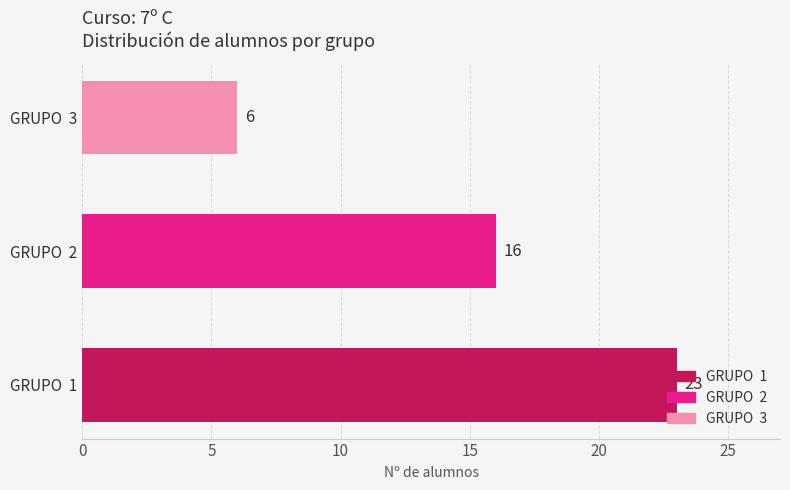

At which label is the value closest to 14?

GRUPO  2